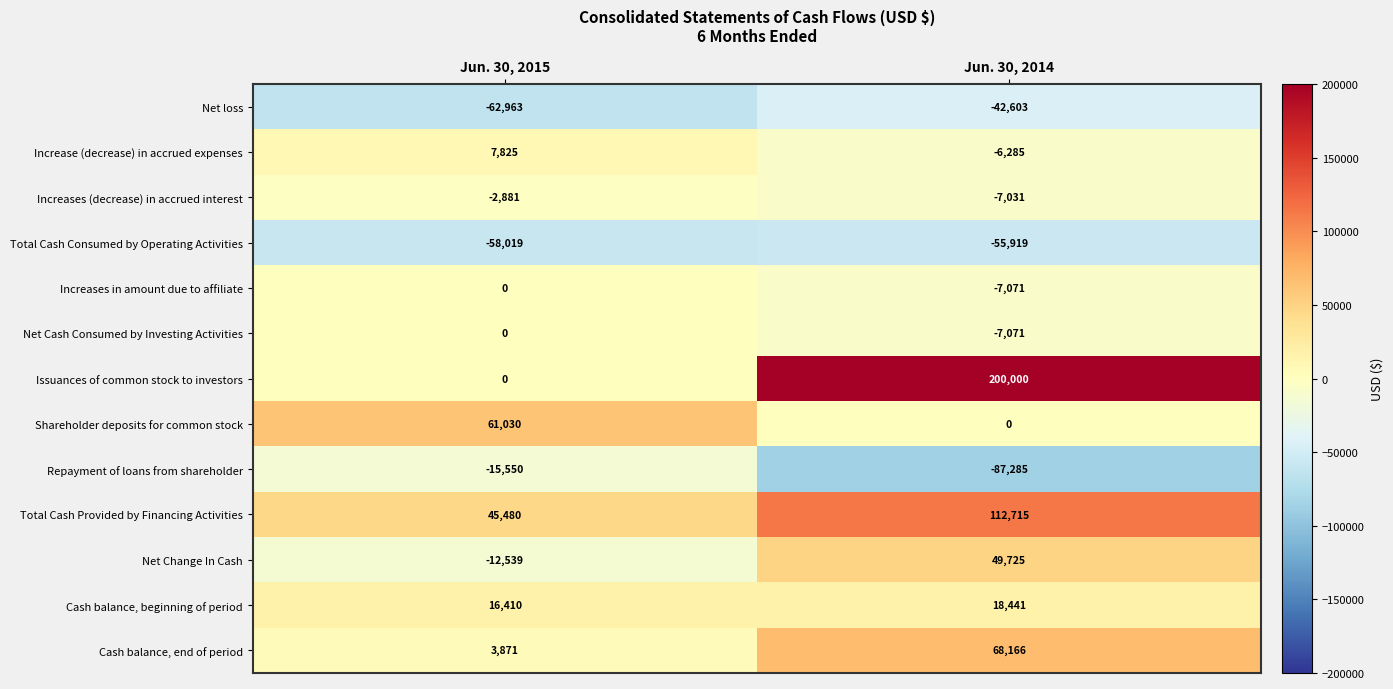

Is it true that Increases in amount due to affiliate equals -2483 at Jun. 30, 2015?

False